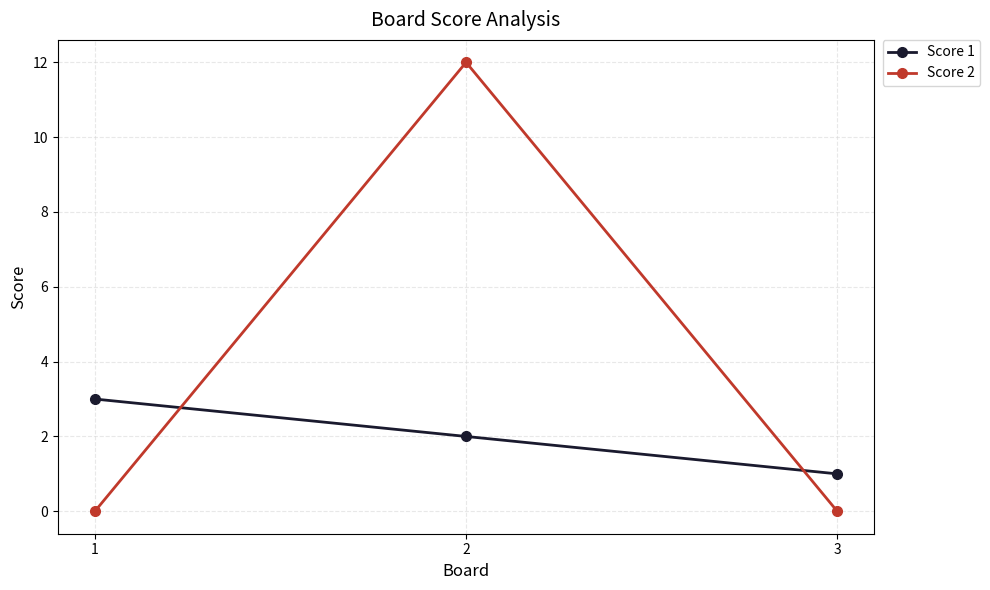

What is the difference between the Score 2 values at 2 and 3?

12